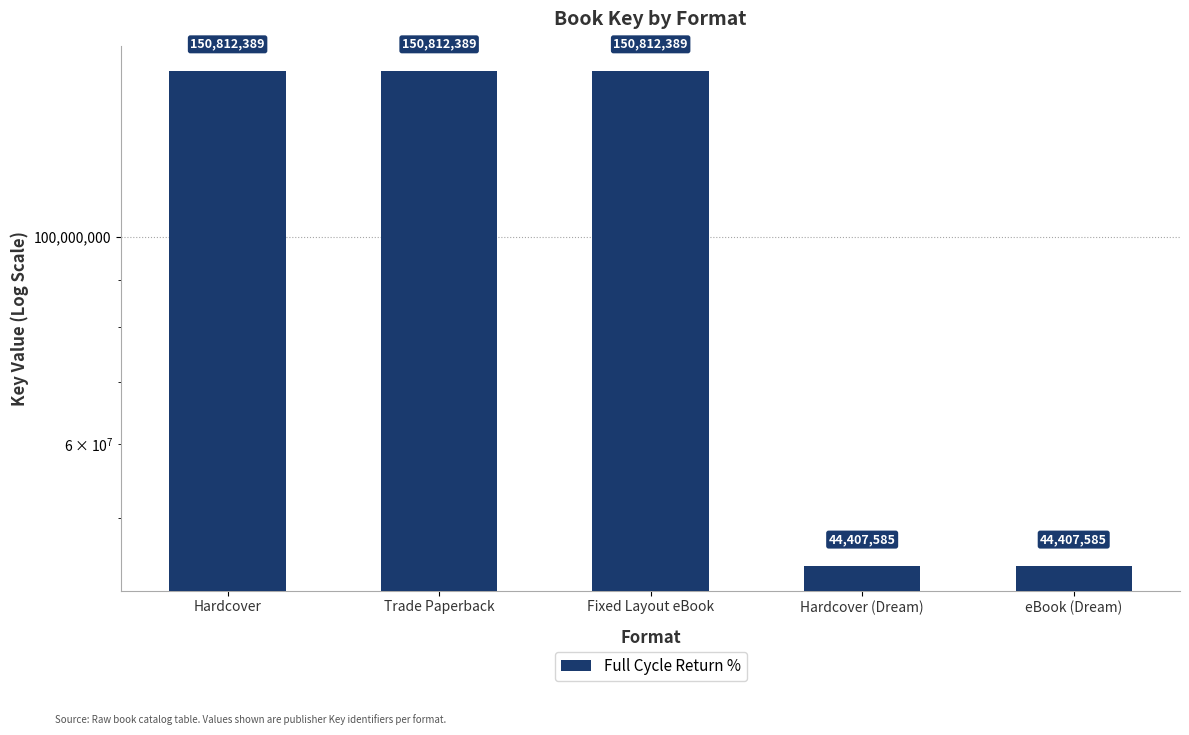

How many series are shown in this chart?

1